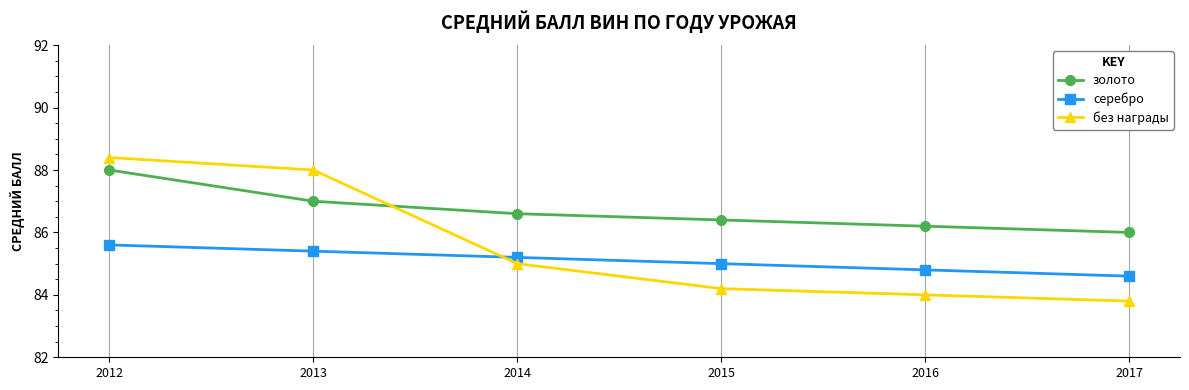

Which series has the widest spread of values?

без награды